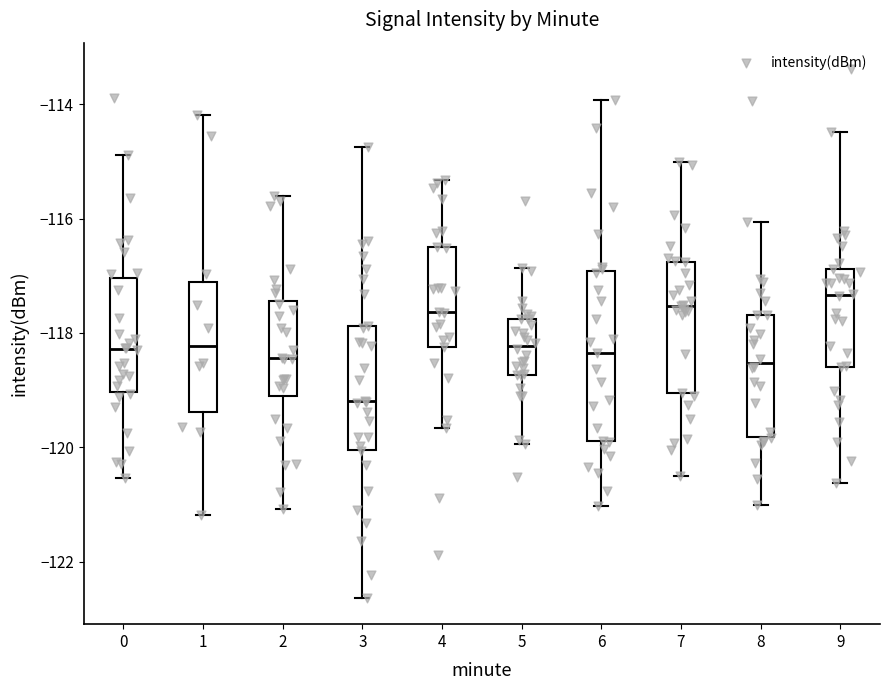

Comparing the boxes themselves (not the whiskers), which one is the tallest?

6